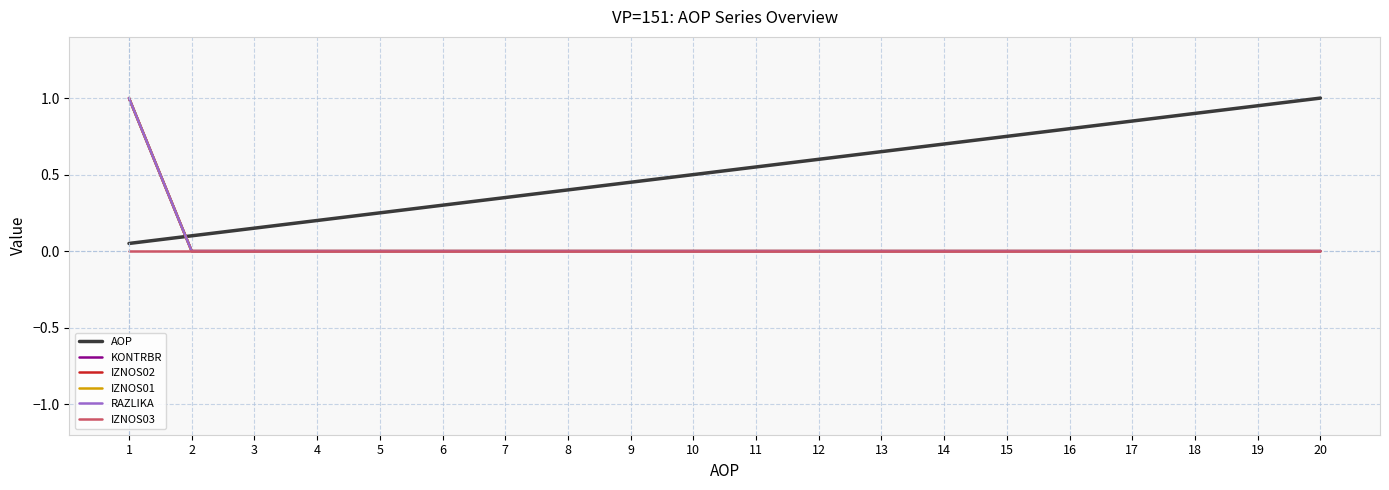

Does the chart have visible grid lines?

Yes